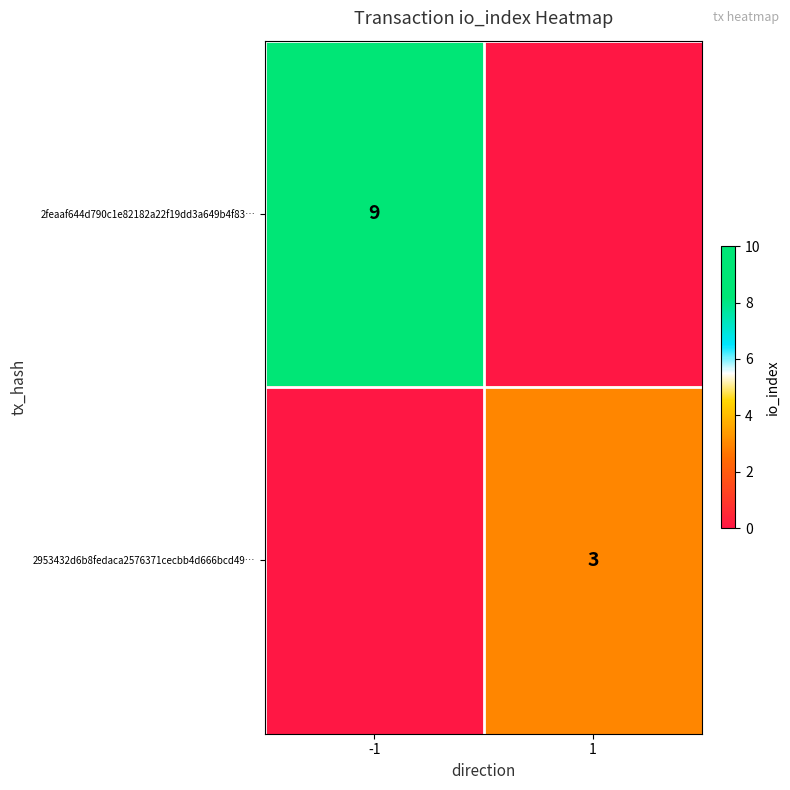

Is it true that 2953432d6b8fedaca2576371cecbb4d666bcd49… equals 3 at 1?

True